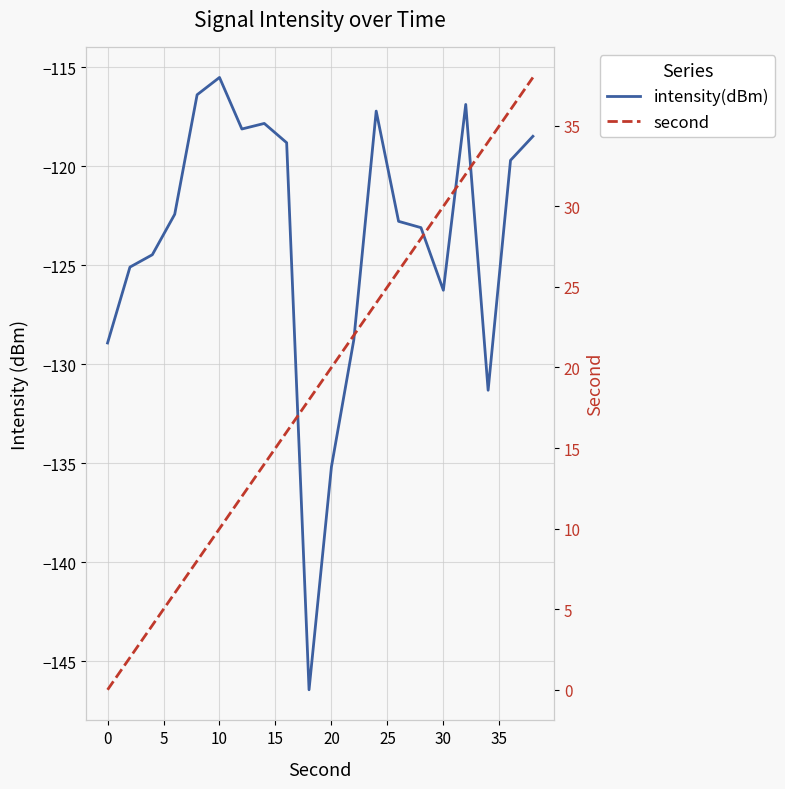

How many lines are shown in the chart?

2